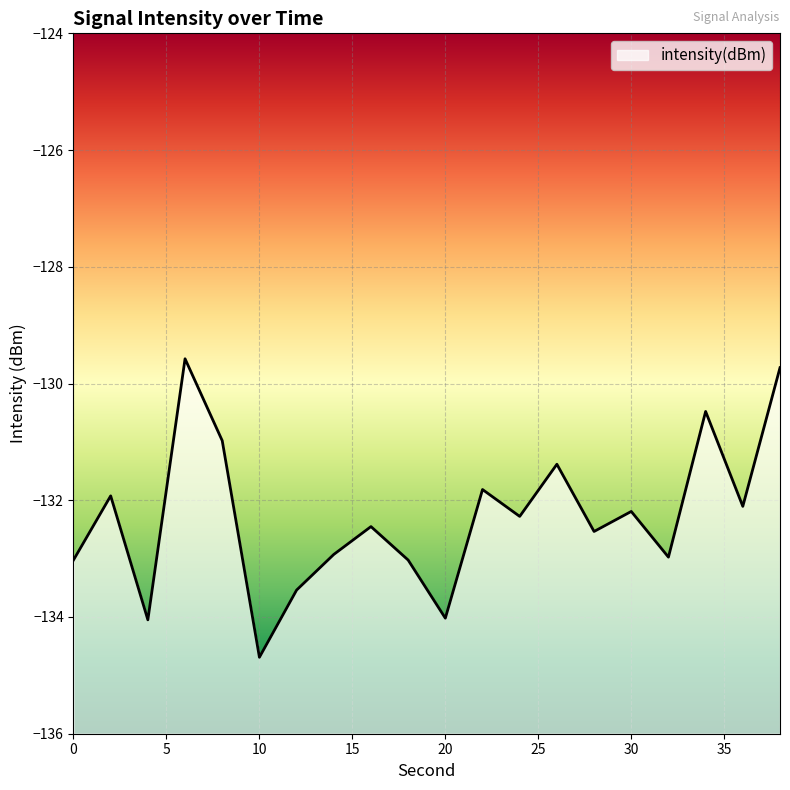

What is the maximum value shown in the chart?

-129.6